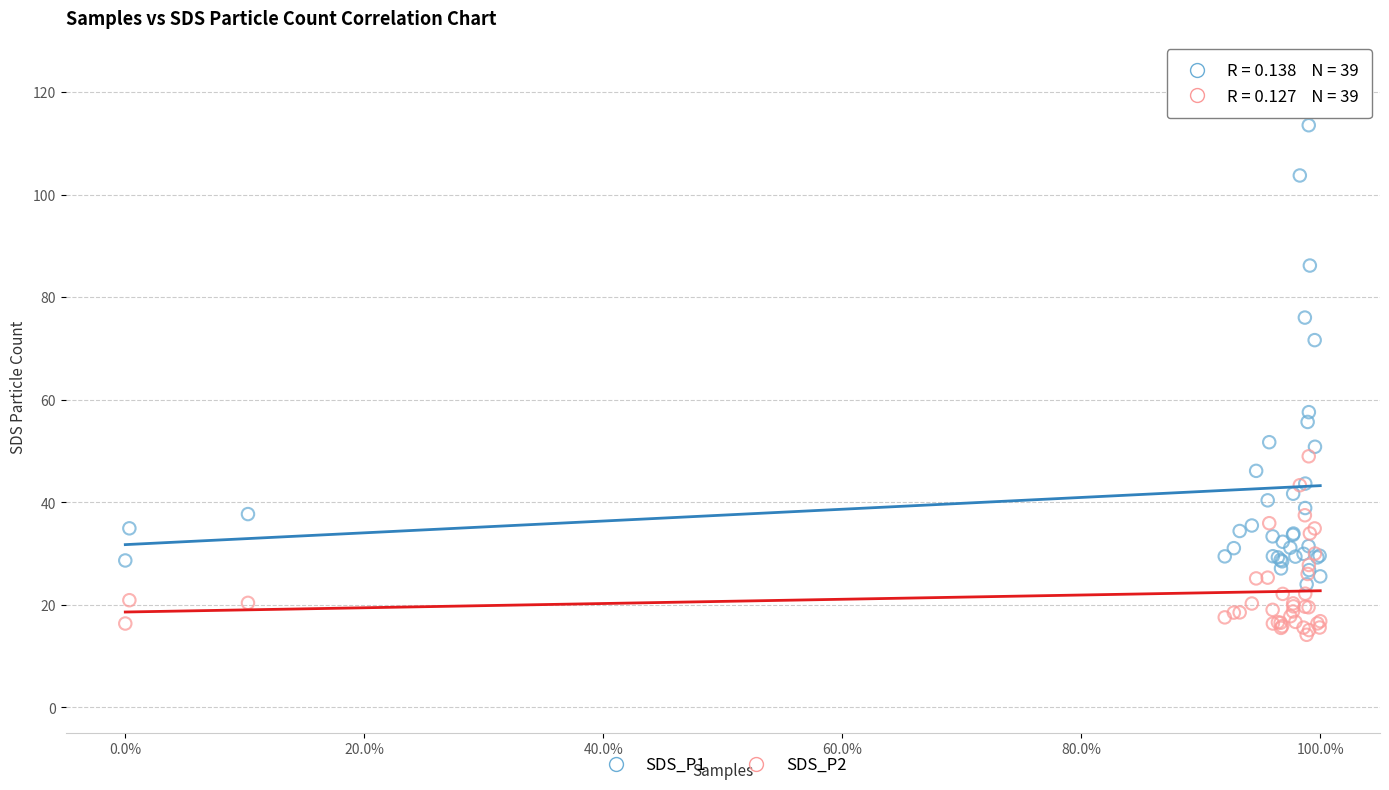

Across all series, what Y value is closest to 63?

57.6